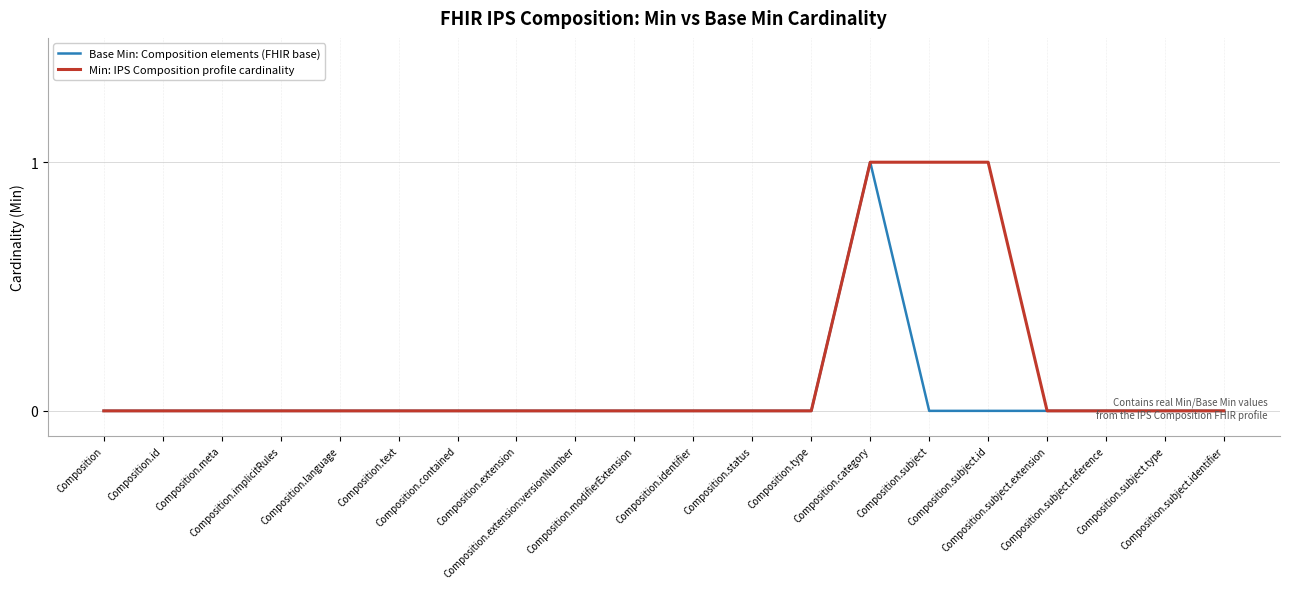

Between Composition.subject.type and Composition.status, which is larger?

Composition.subject.type